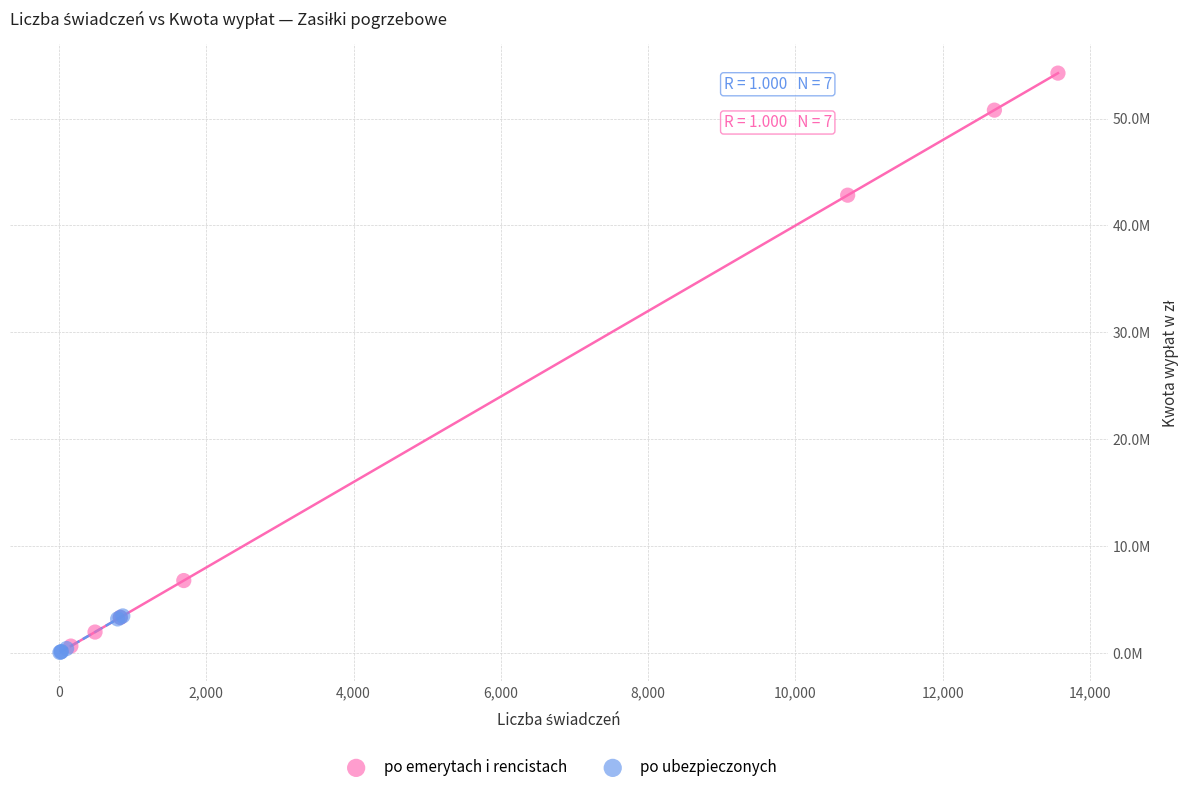

Which series has the largest Y range (max minus min)?

po emerytach i rencistach